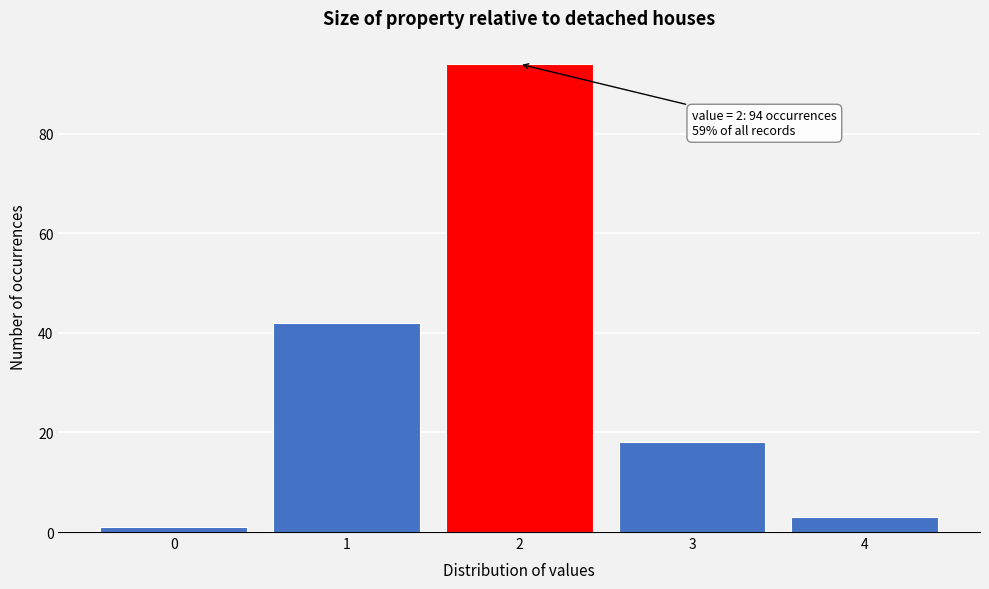

Reading left to right, what are all the values shown in this chart?

0=1	1=42	2=94	3=18	4=3